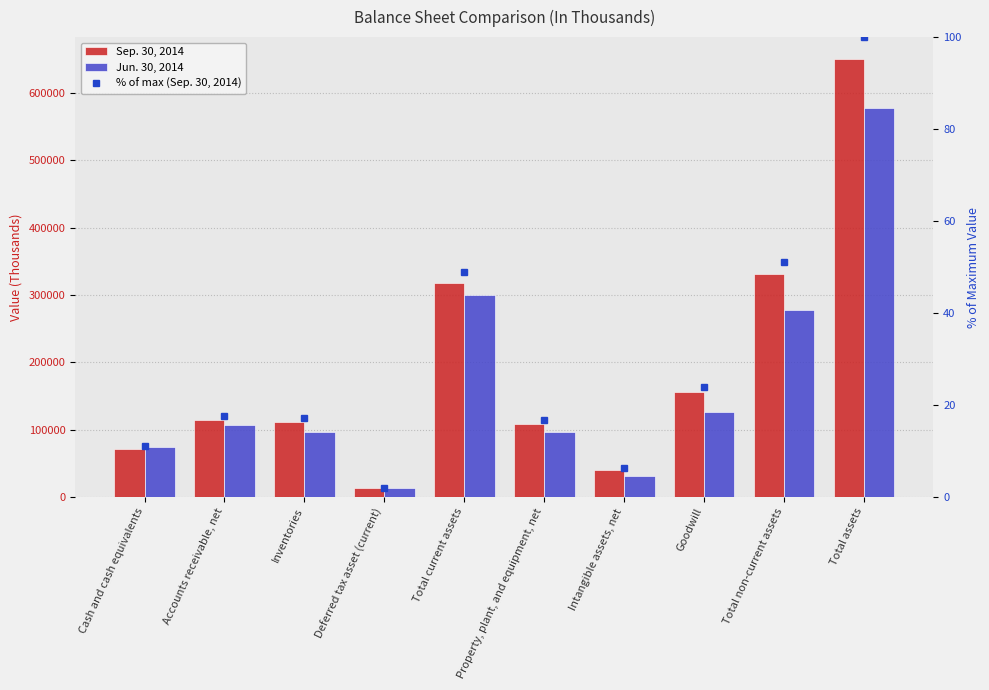

Rank the series by their maximum value, from lowest to highest.

% of max (Sep. 30, 2014), Jun. 30, 2014, Sep. 30, 2014